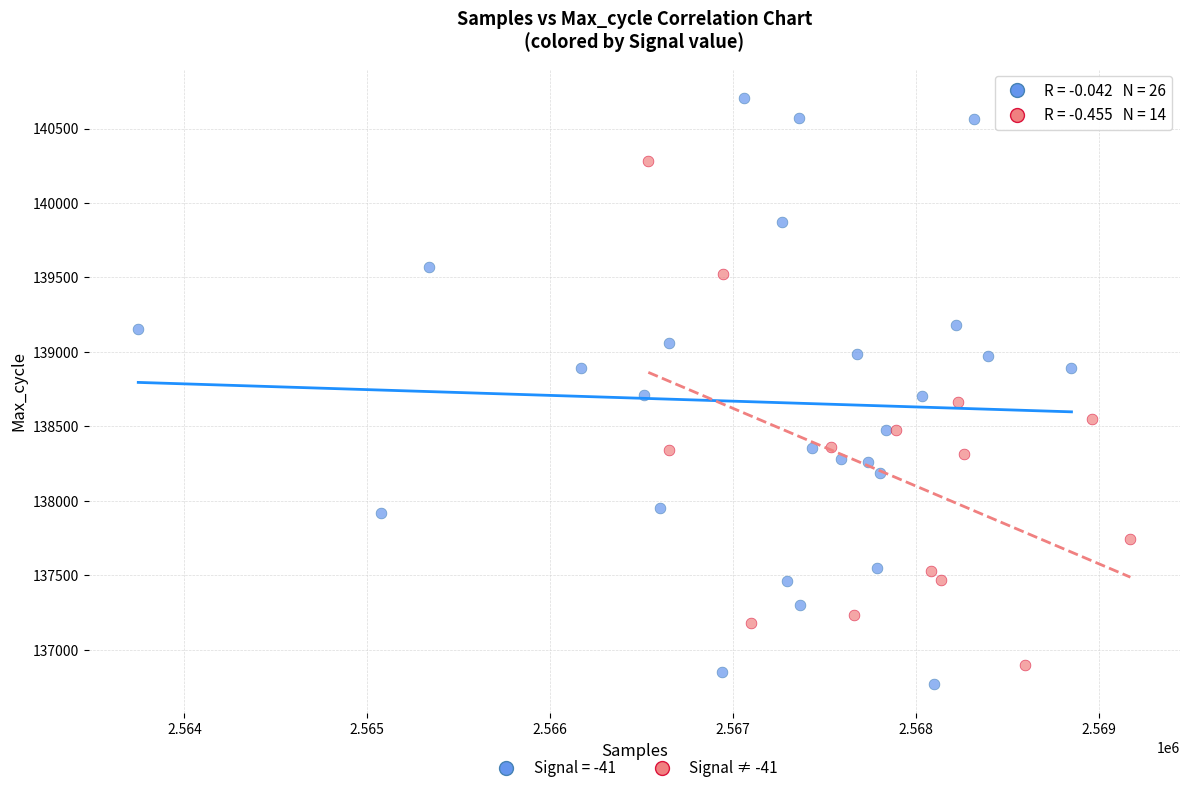

Which series reaches the maximum Y coordinate?

Signal = -41